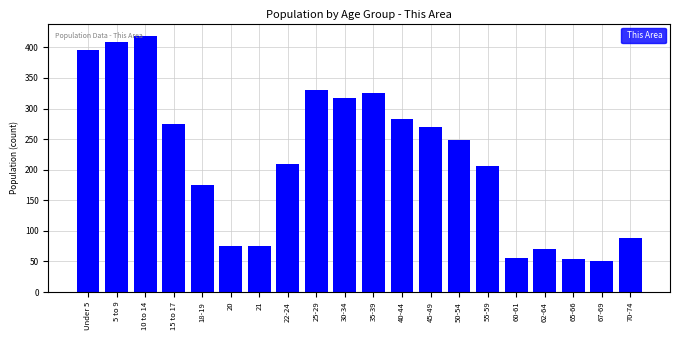

The value at 18-19 is 90. True or false?

False